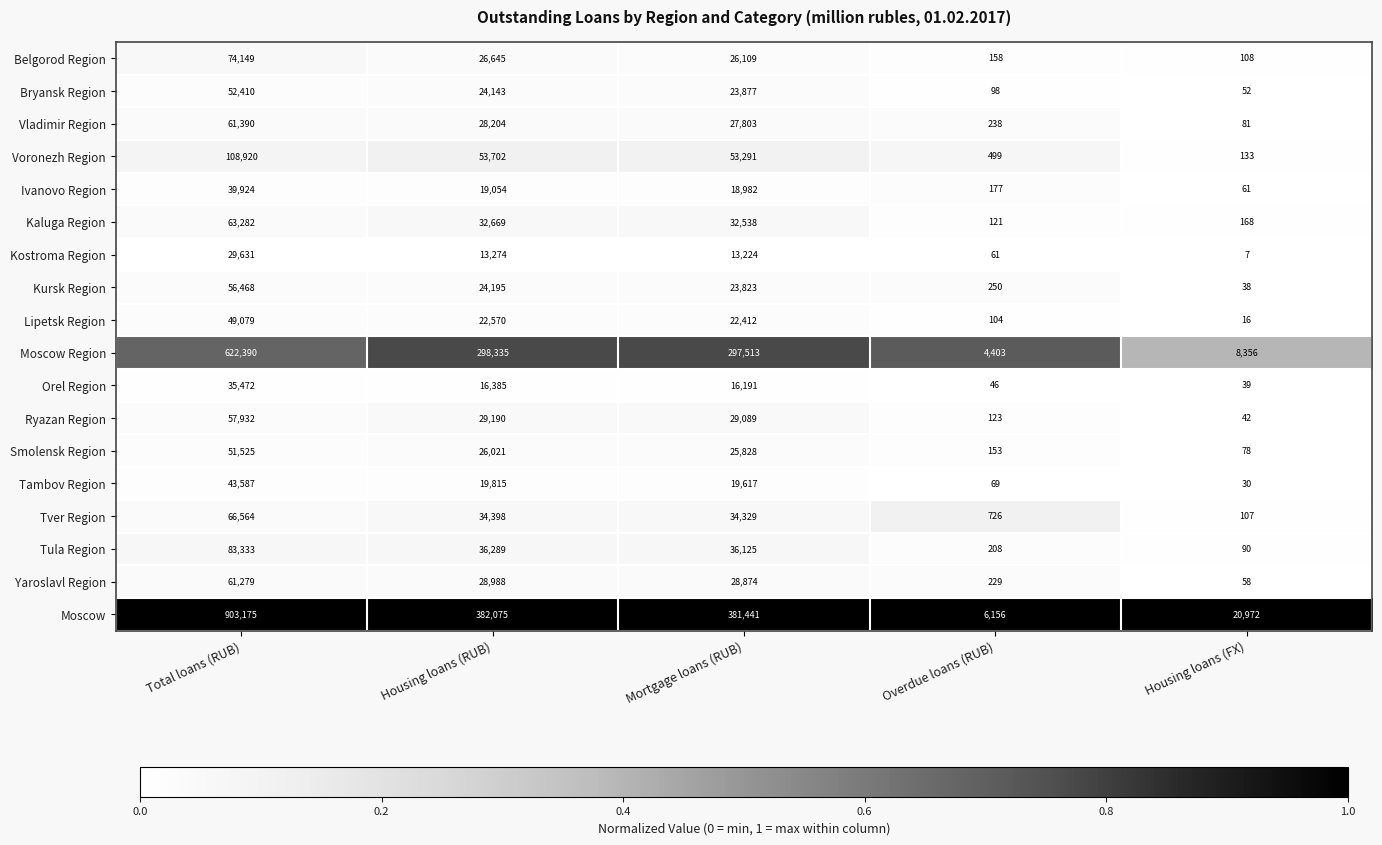

List the series in order of their peak value, highest first.

Moscow, Moscow Region, Voronezh Region, Tula Region, Belgorod Region, Tver Region, Kaluga Region, Vladimir Region, Yaroslavl Region, Ryazan Region, Kursk Region, Bryansk Region, Smolensk Region, Lipetsk Region, Tambov Region, Ivanovo Region, Orel Region, Kostroma Region